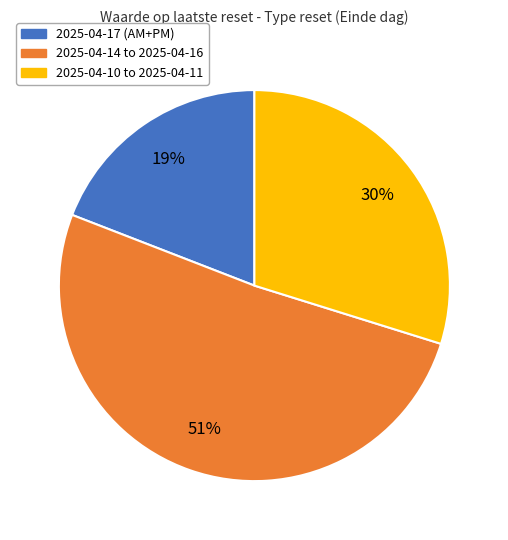

To the nearest percent, what is the average slice percentage?

33%